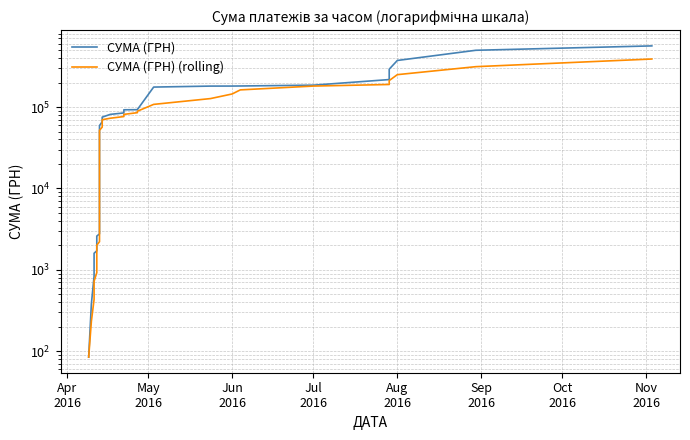

What is the average value of the СУМА (ГРН) series?

99312.7